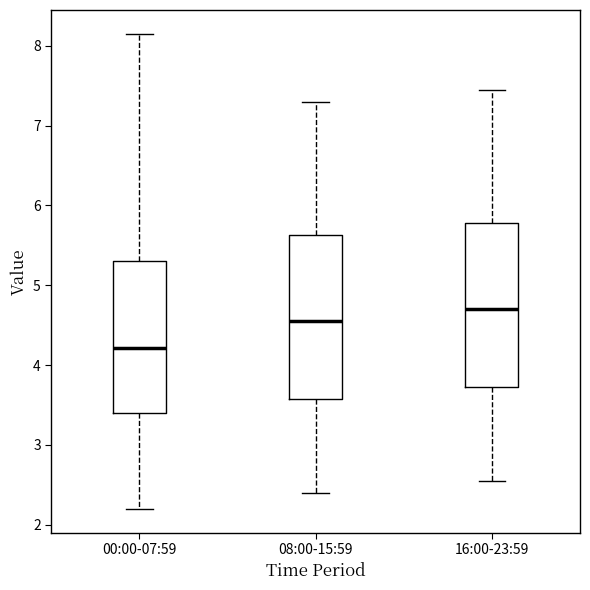

Which box's median line is the lowest?

00:00-07:59